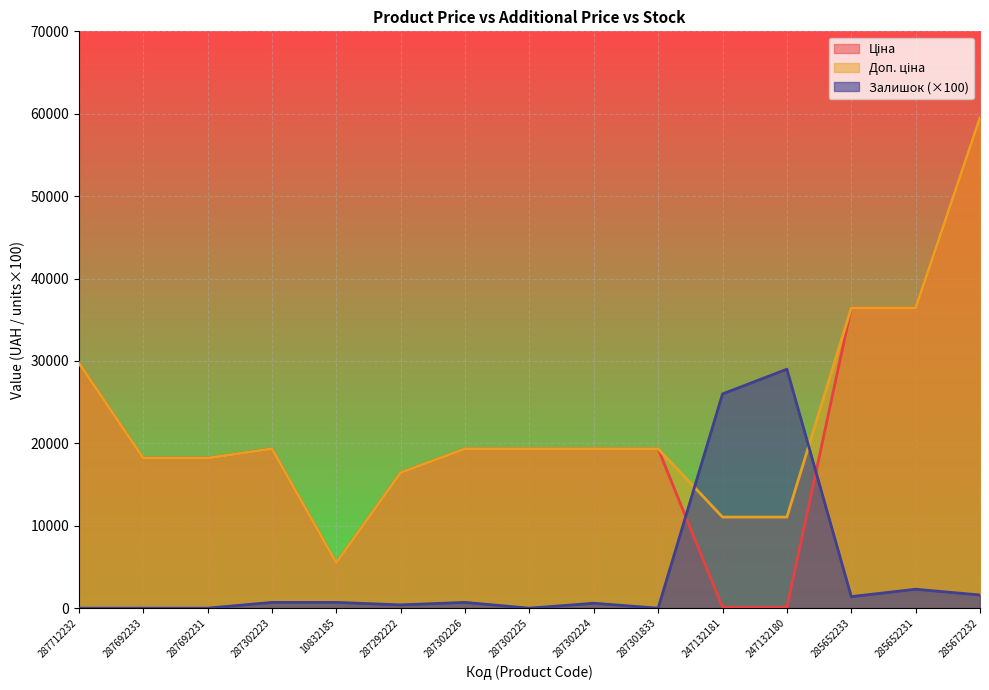

How many values in the Залишок series are below 700?

7